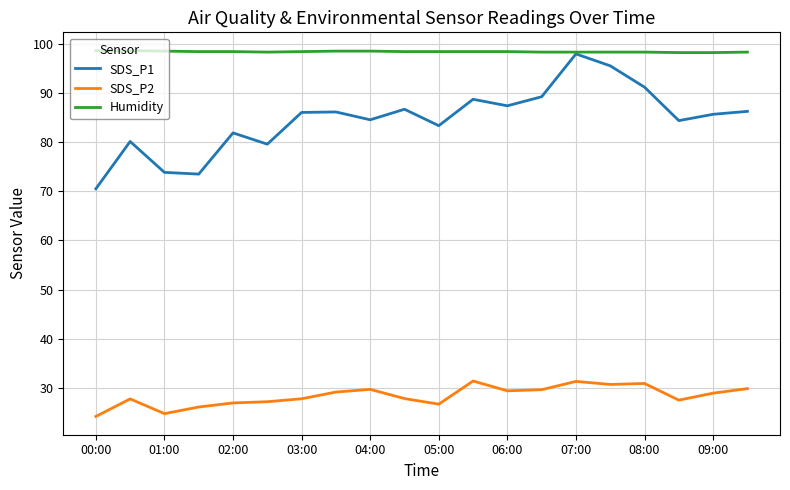

Which series has the widest spread of values?

SDS_P1